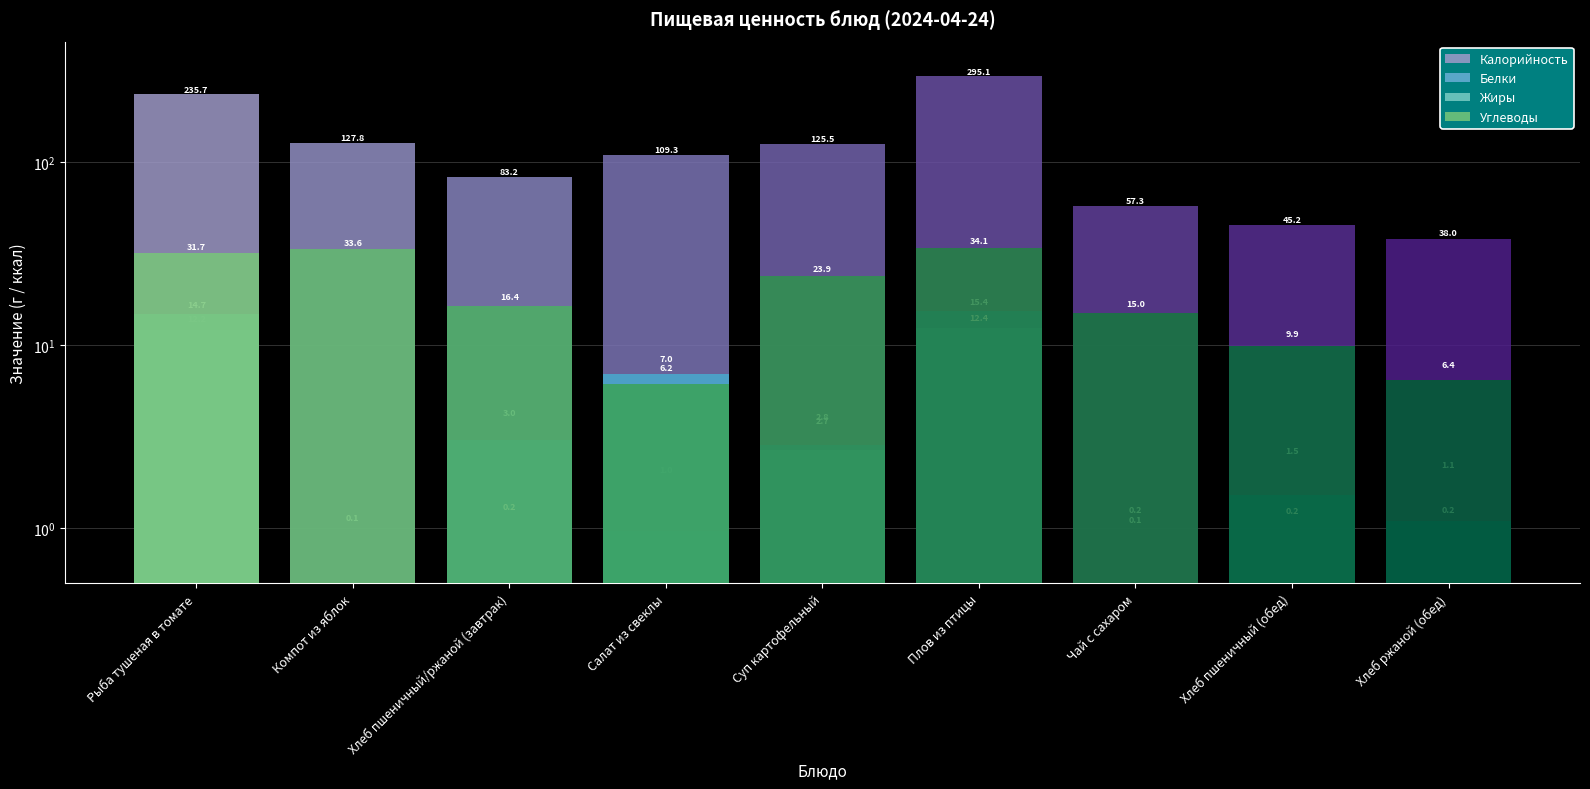

What is the value of the Жиры bar at the 6th from the left?

12.4